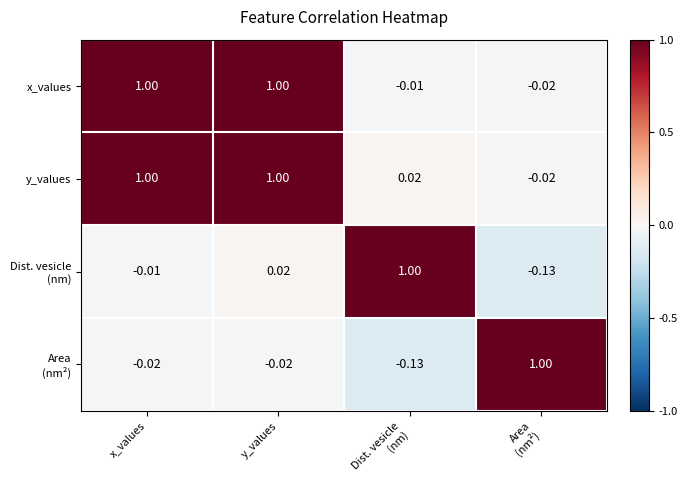

At which category is the sum across all series the highest?

y_values